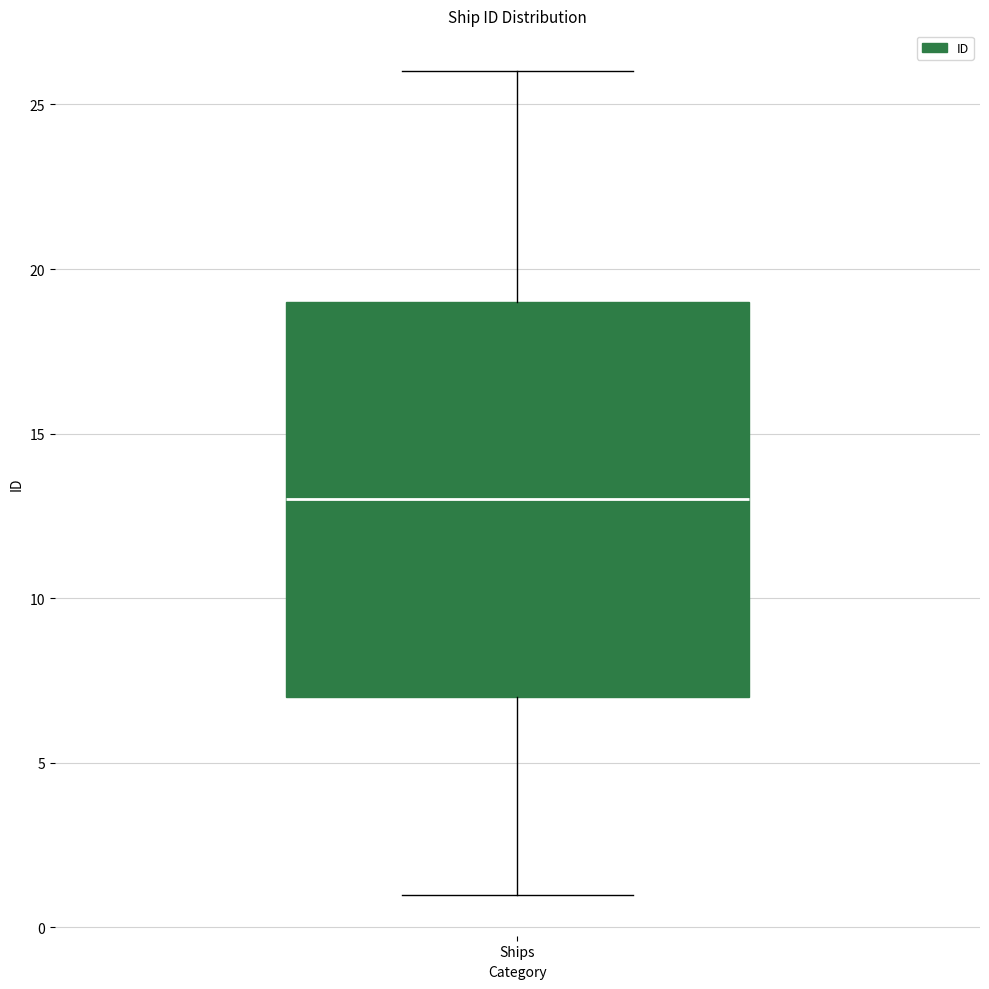

Transcribe this box plot: give where the median line is, the range the box spans, and where the two whiskers end, as read against the y-axis. The values are not printed on the chart, so give them approximately, as read against the axis.

median 13, box 7 to 19, whiskers 1 to 26